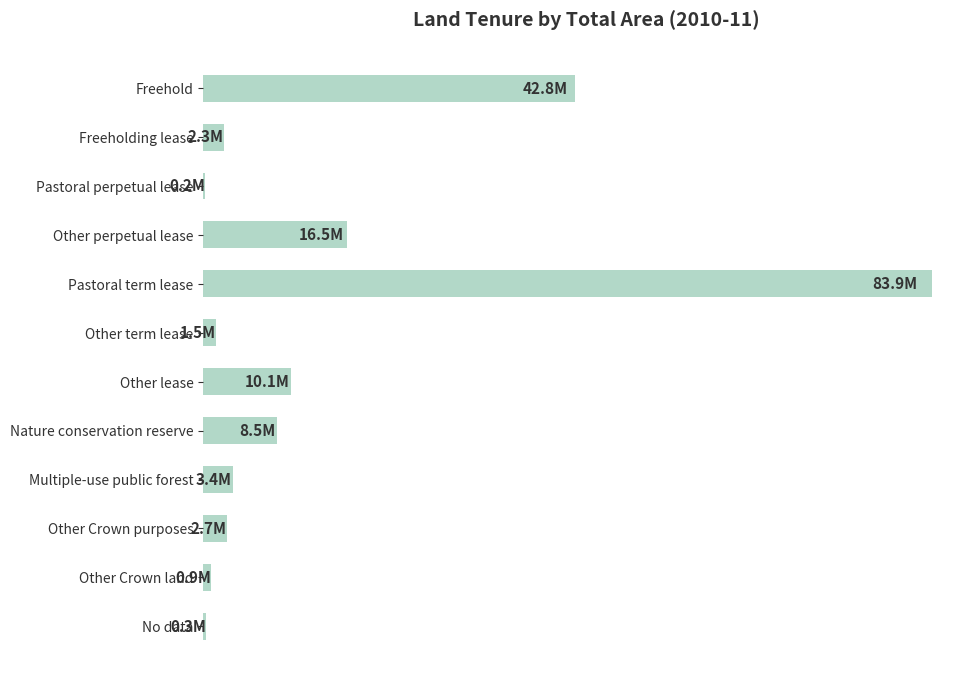

What is the minimum value shown in the chart?

0.2